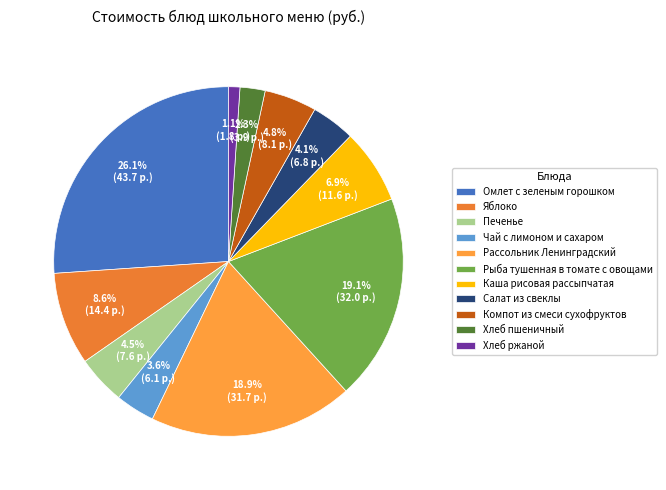

Which category has the smallest portion of the pie?

Хлеб ржаной